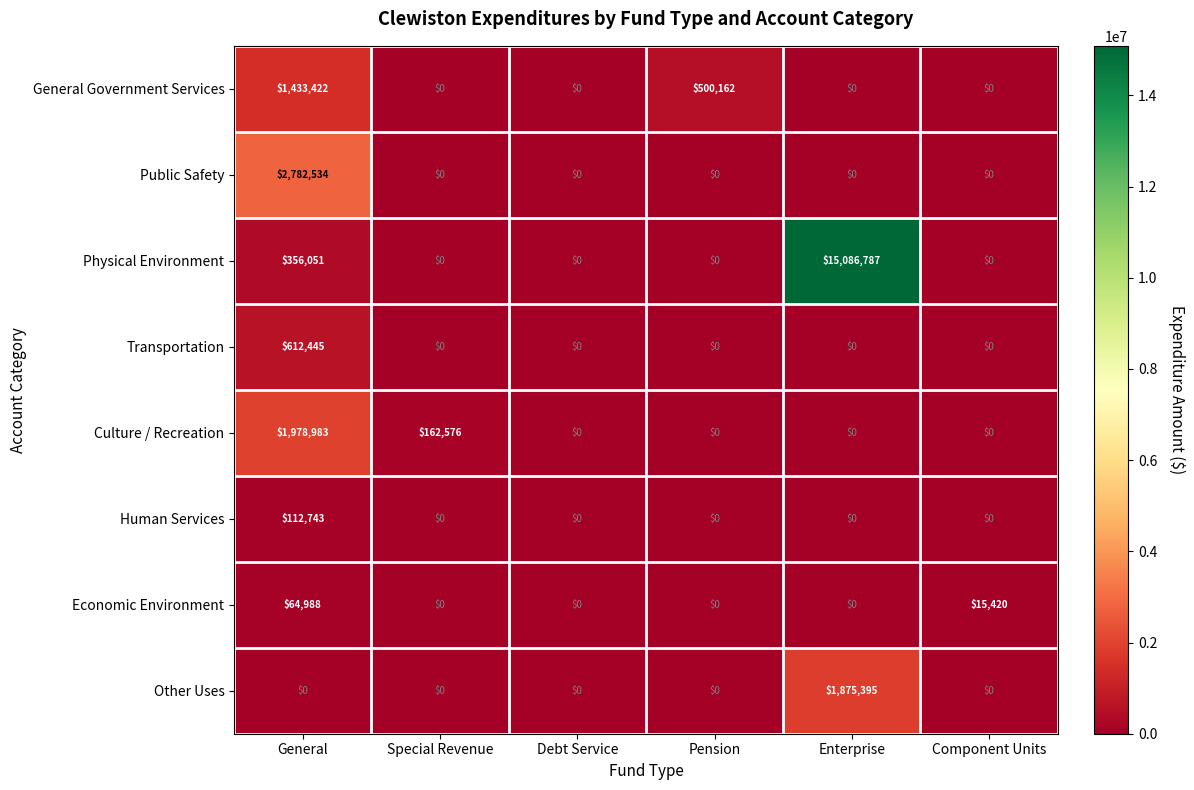

Rank the series by their maximum value, from lowest to highest.

Economic Environment, Human Services, Transportation, General Government Services, Other Uses, Culture / Recreation, Public Safety, Physical Environment